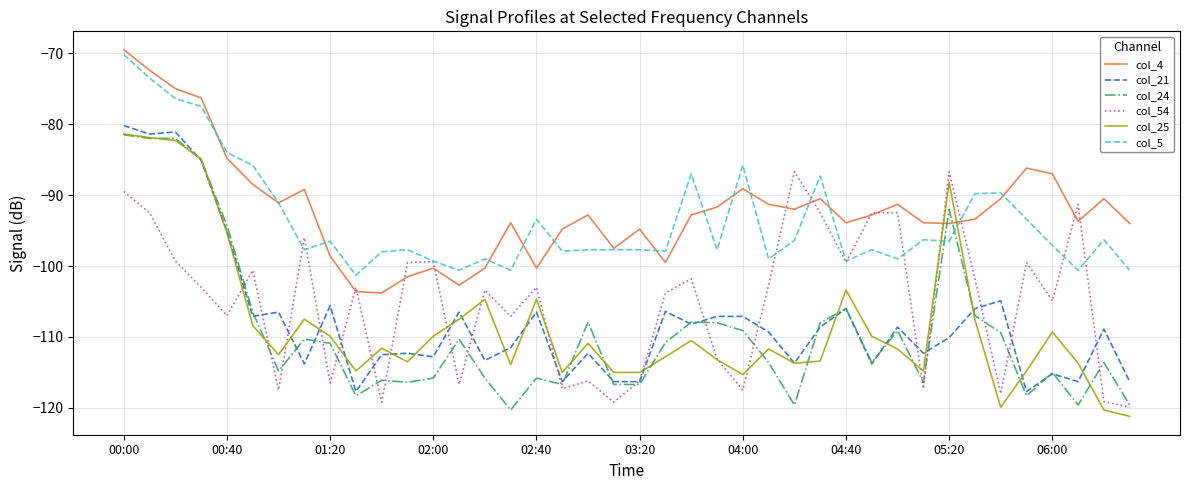

What is the minimum value shown in the chart?

-121.2